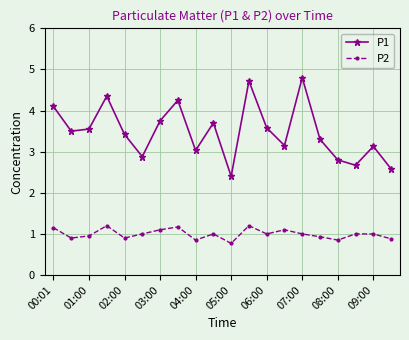

What is the average value of the P1 series?

3.5